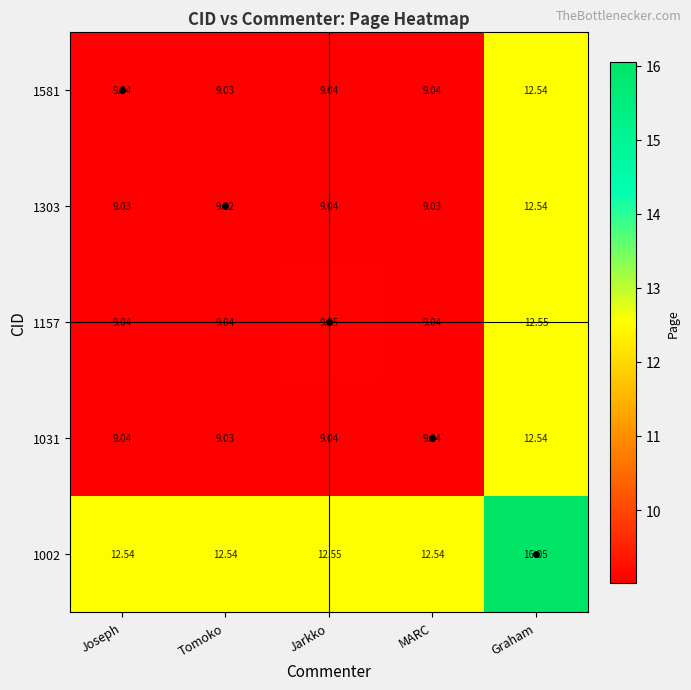

At which category is the sum across all series the highest?

Graham